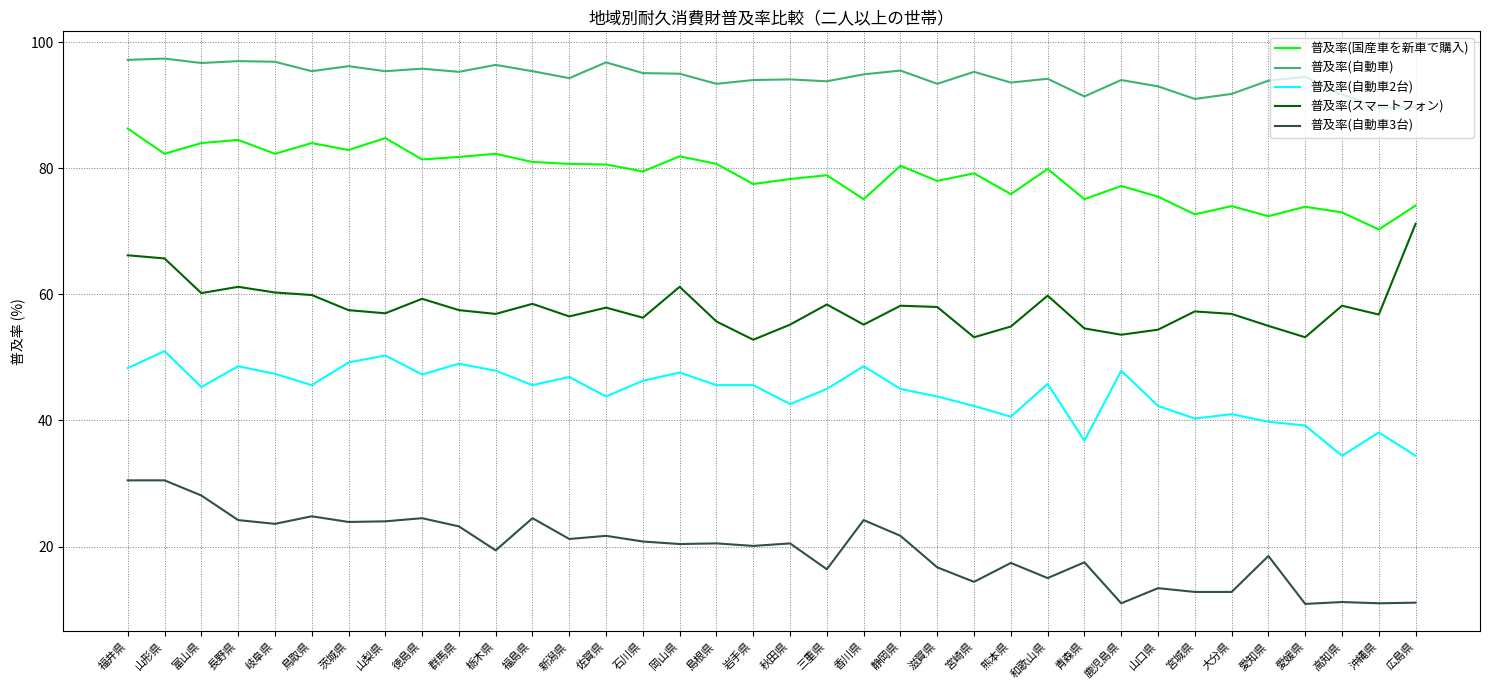

The 普及率(国産車を新車で購入) series shows 109.3 at 群馬県. True or false?

False